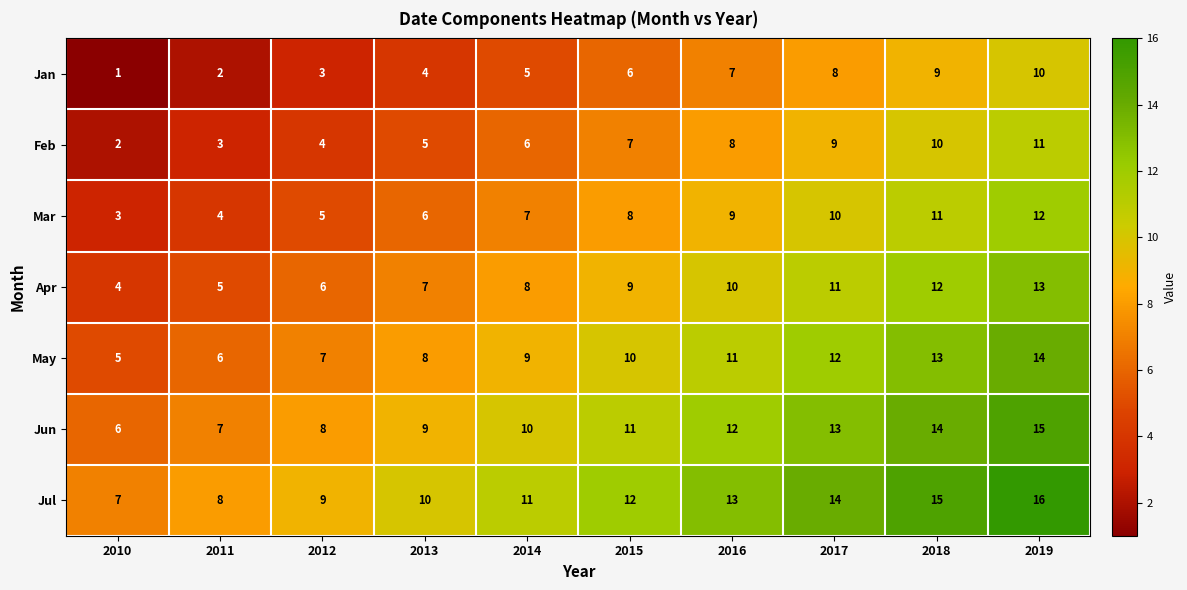

What is the difference between the highest and lowest values at 2011?

6